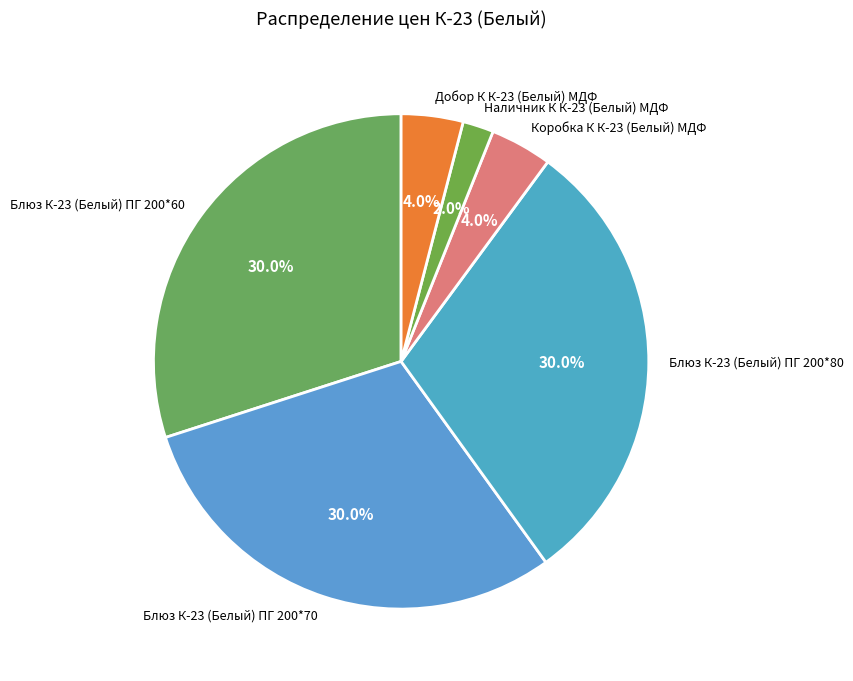

Which has a higher value, Добор К К-23 (Белый) МДФ or Блюз К-23 (Белый) ПГ 200*80?

Блюз К-23 (Белый) ПГ 200*80